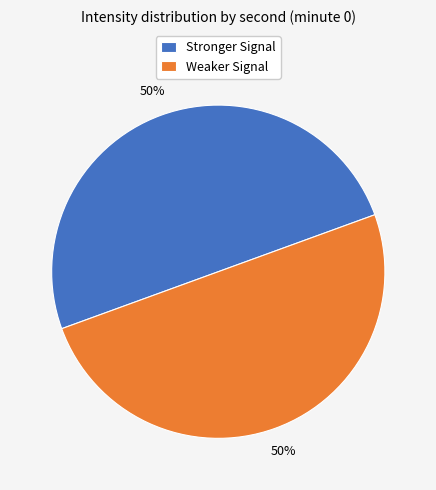

How many slices are in this pie chart?

2